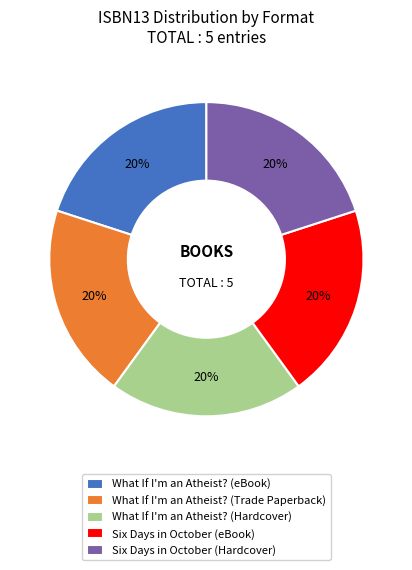

To the nearest percent, what is the average slice percentage?

20%